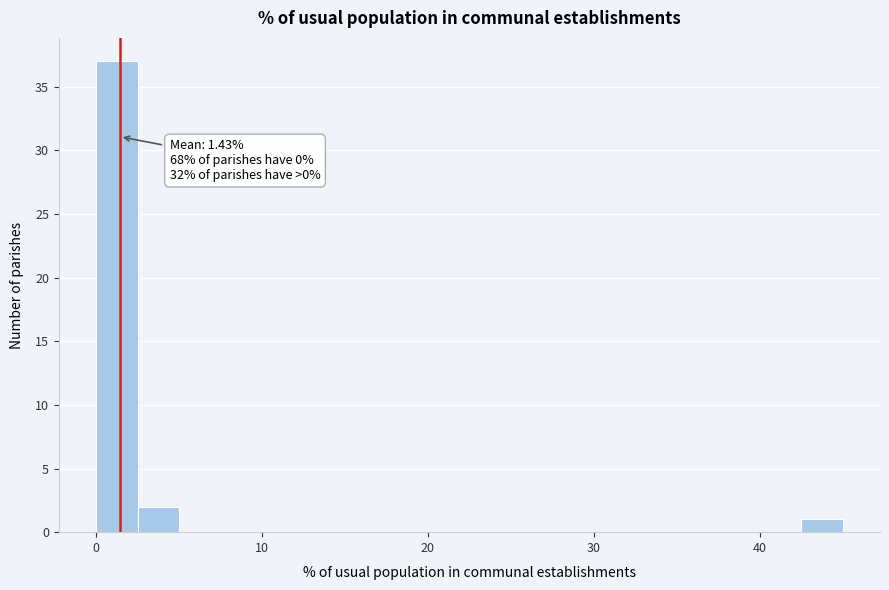

Read against the x-axis, roughly where is the centre of the tallest bar?

1